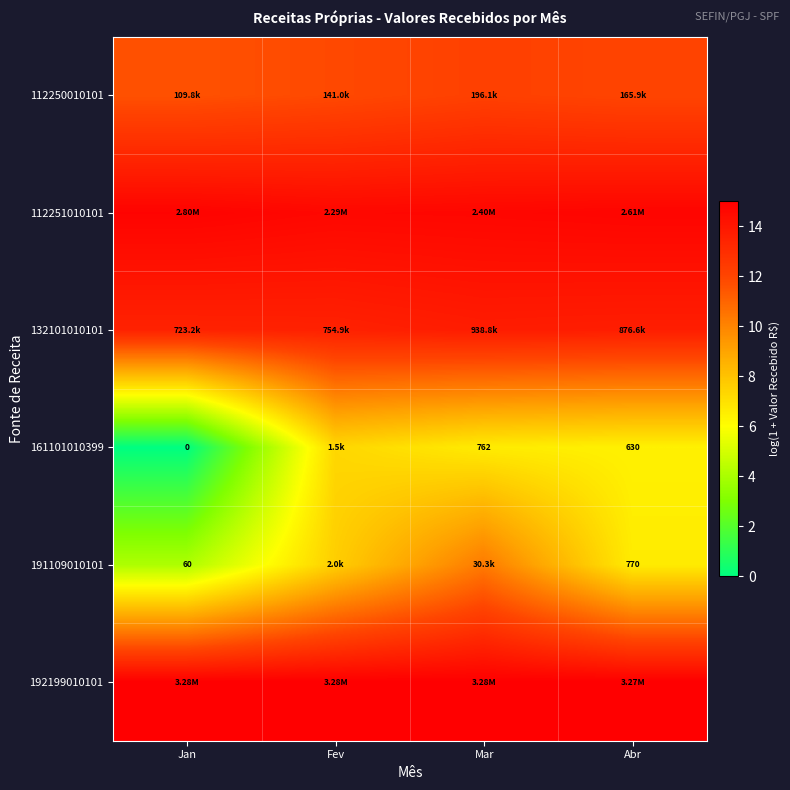

The value of 112250010101 at Fev is 6.6. True or false?

False